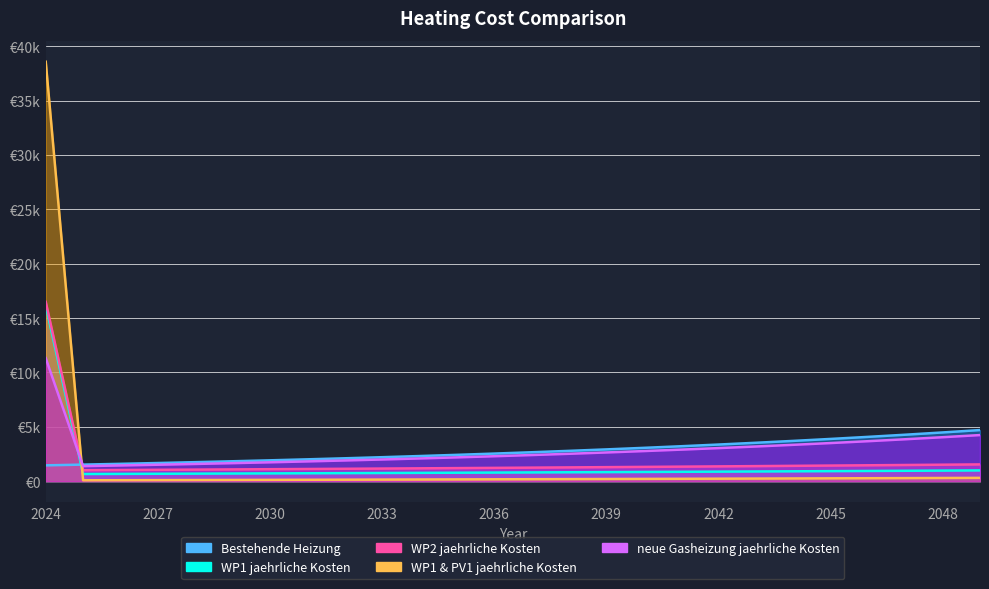

Rank the series by their maximum value, from lowest to highest.

Bestehende Heizung, neue Gasheizung jaehrliche Kosten, WP1 jaehrliche Kosten, WP2 jaehrliche Kosten, WP1 & PV1 jaehrliche Kosten